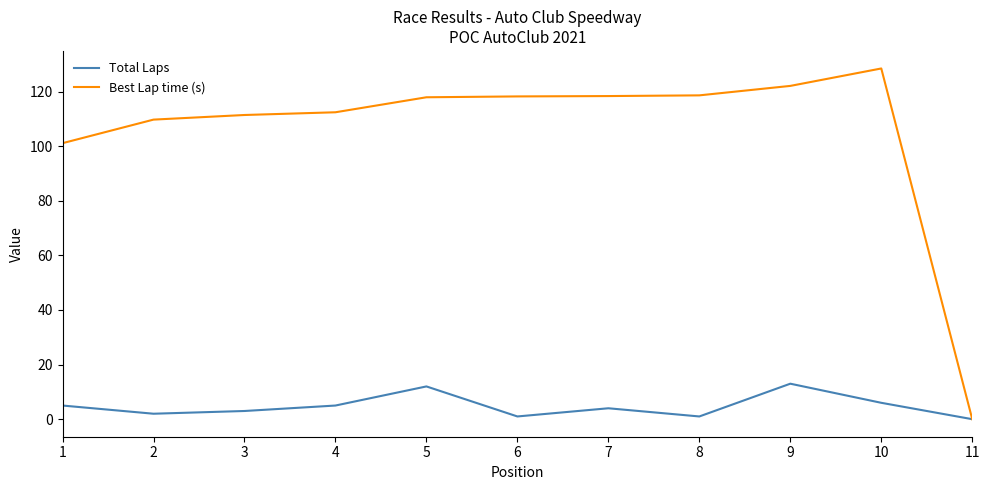

At how many categories does at least one series exceed 59?

10